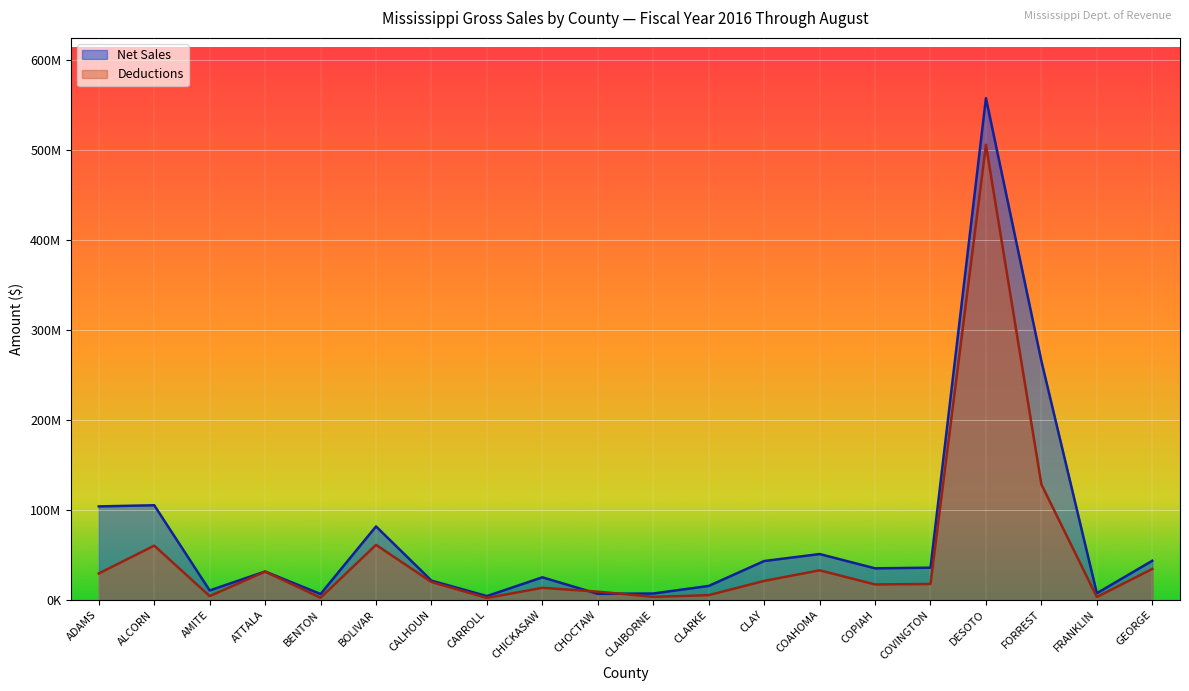

At which label is Net Sales closest to 281160840?

FORREST